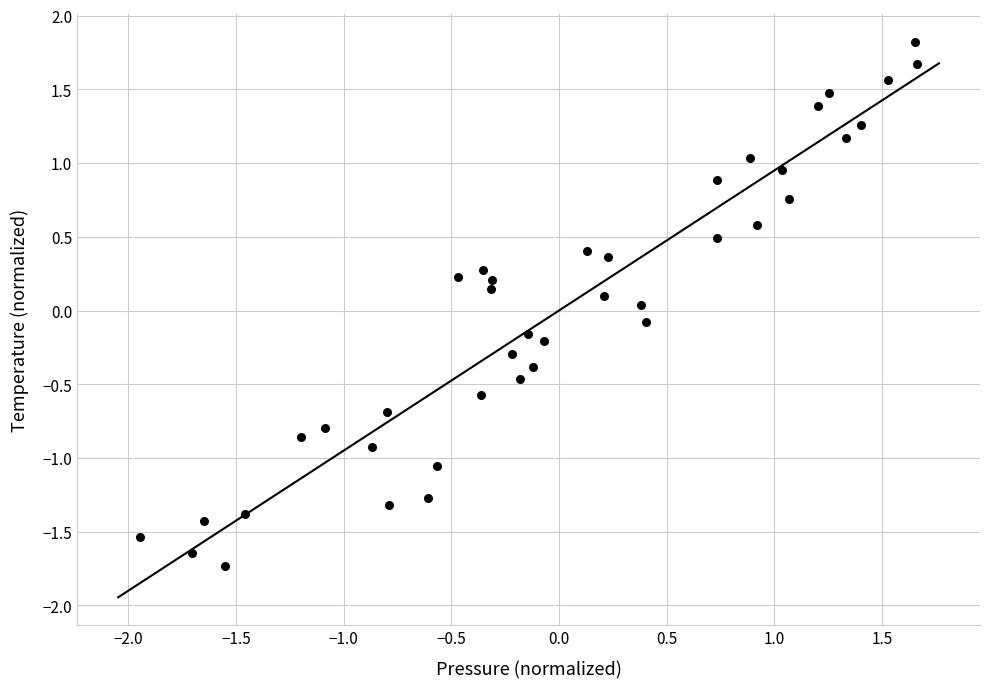

What is the range of Y values (max minus min)?

3.6